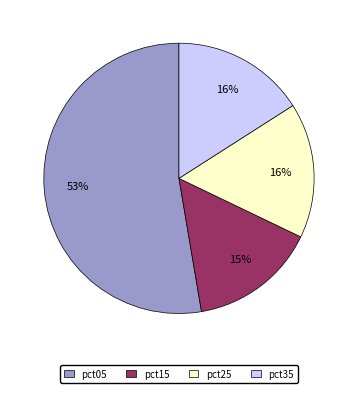

Is the sum of pct35 and pct15 greater than half?

No